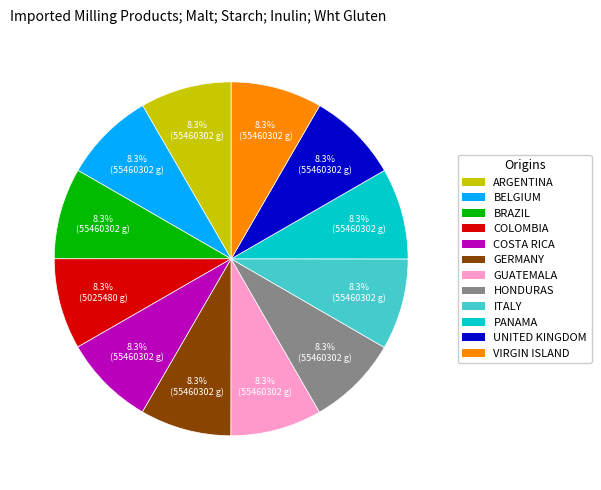

Approximately how many times larger is the value at COLOMBIA compared to ITALY?

1.0